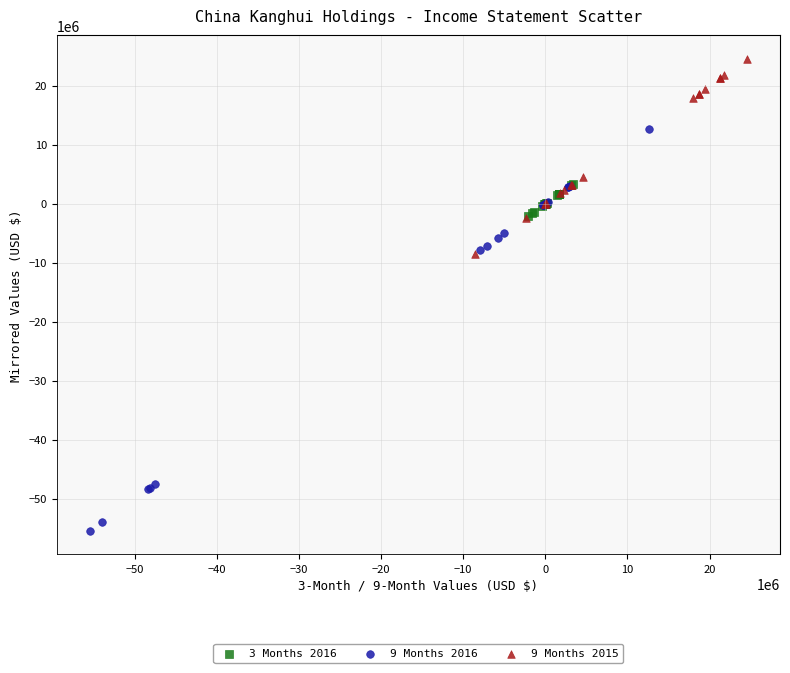

Which series has the largest Y range (max minus min)?

9 Months 2016